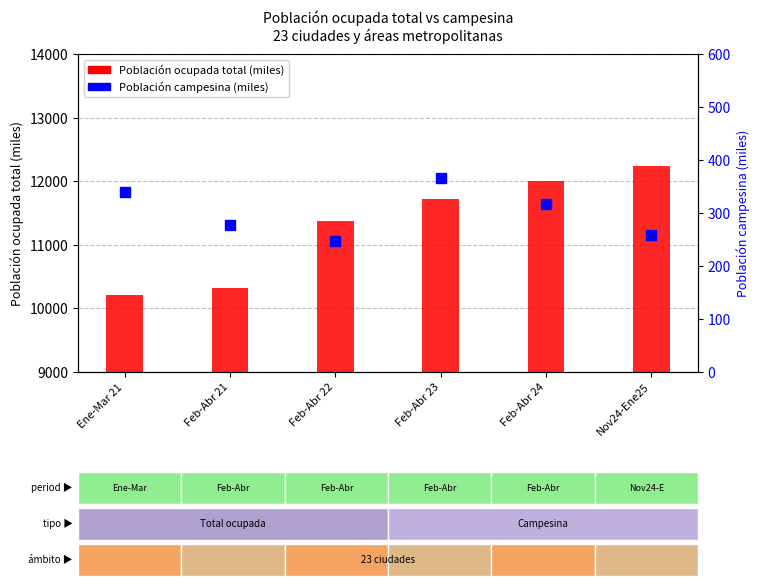

Reading left to right, what are all the values shown in this chart?

Población ocupada total: 10207.3	10314.2	11378.0	11714.8	12002.8	12245.8
Población campesina: 340.2	276.8	246.9	366.9	316.7	259.0